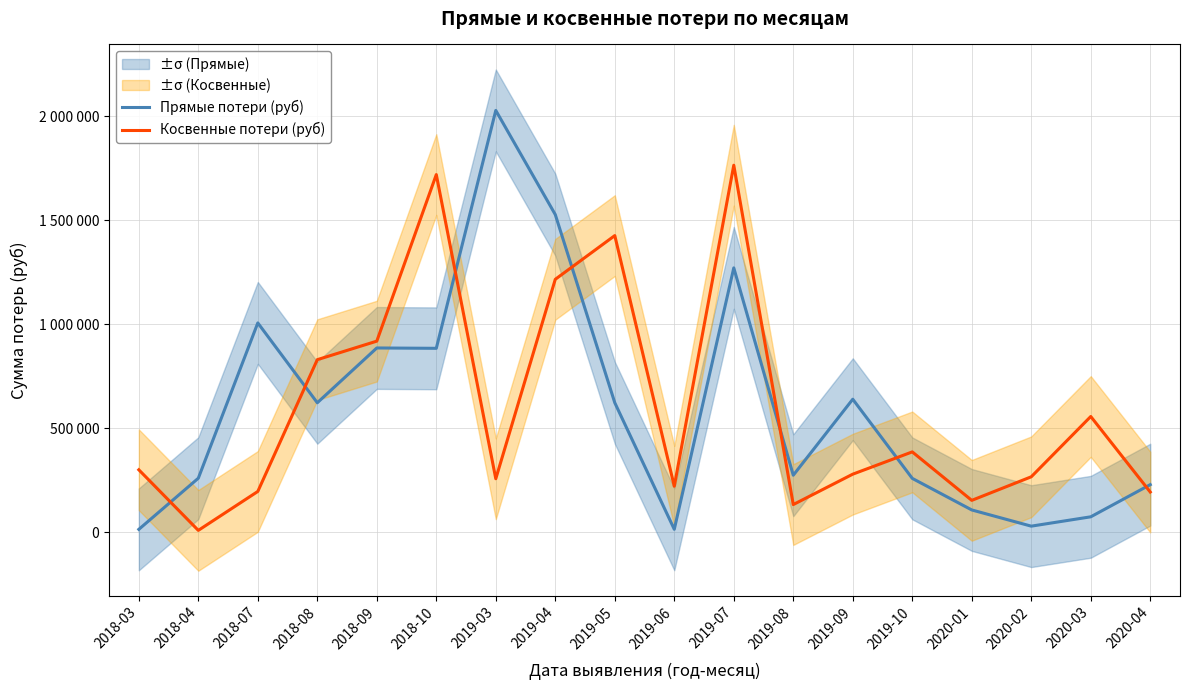

How many lines are shown in the chart?

2